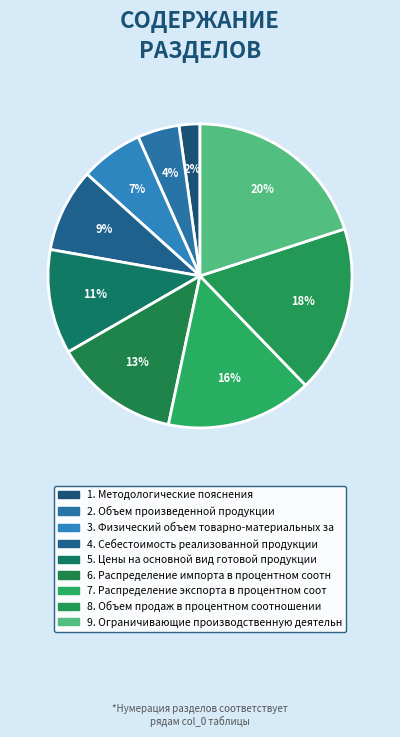

How many slices are in this pie chart?

9